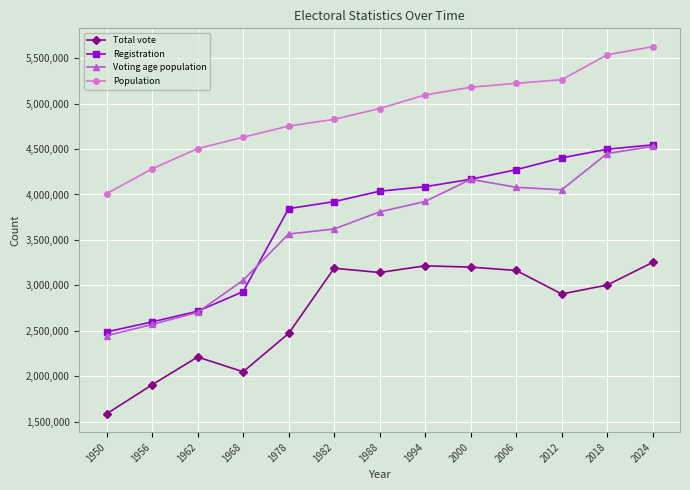

Is this an area chart (filled region under the line)?

No